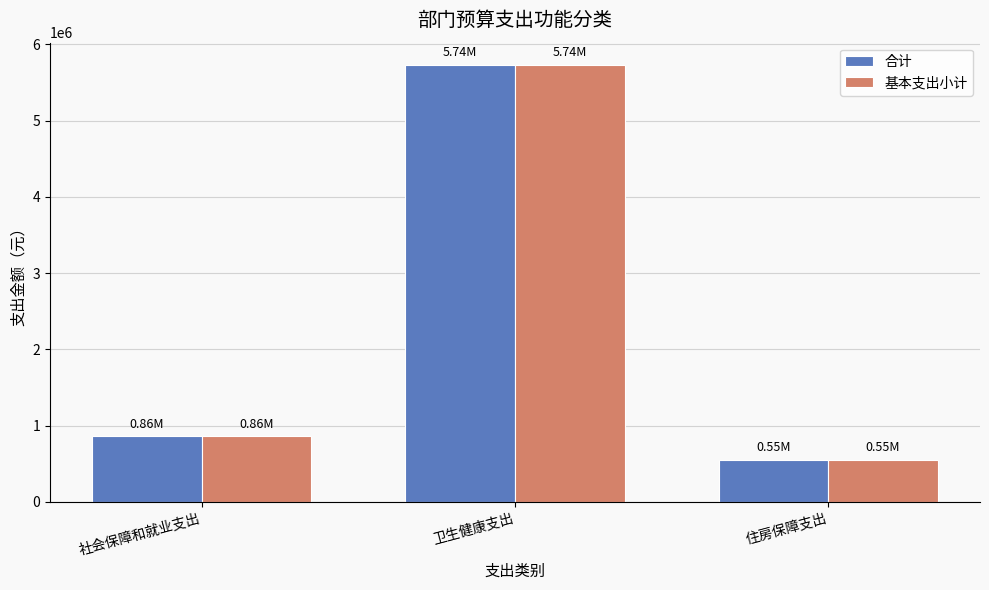

At which label does 合计 reach its peak?

卫生健康支出